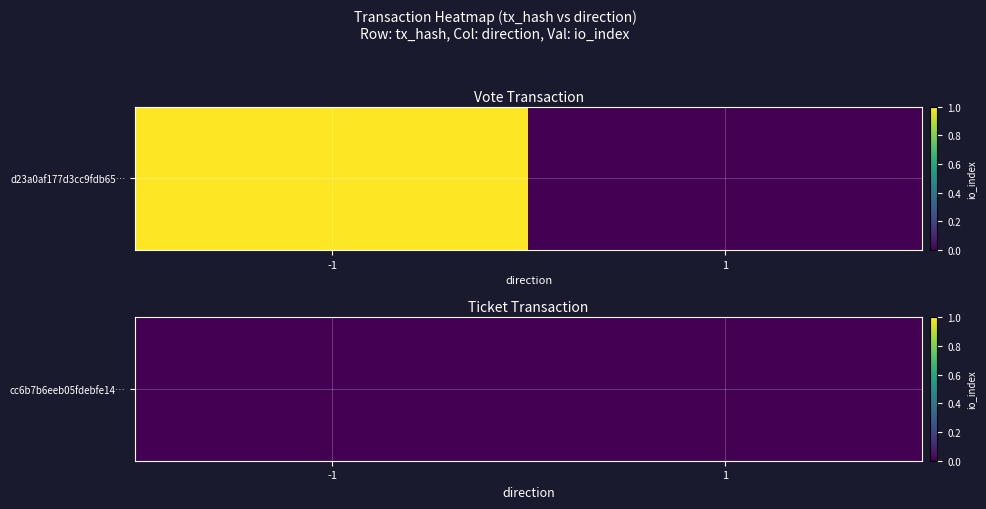

The d23a0af177d3cc9fdb65a6635d30068c5e9e93a series shows 1 at -1. True or false?

False